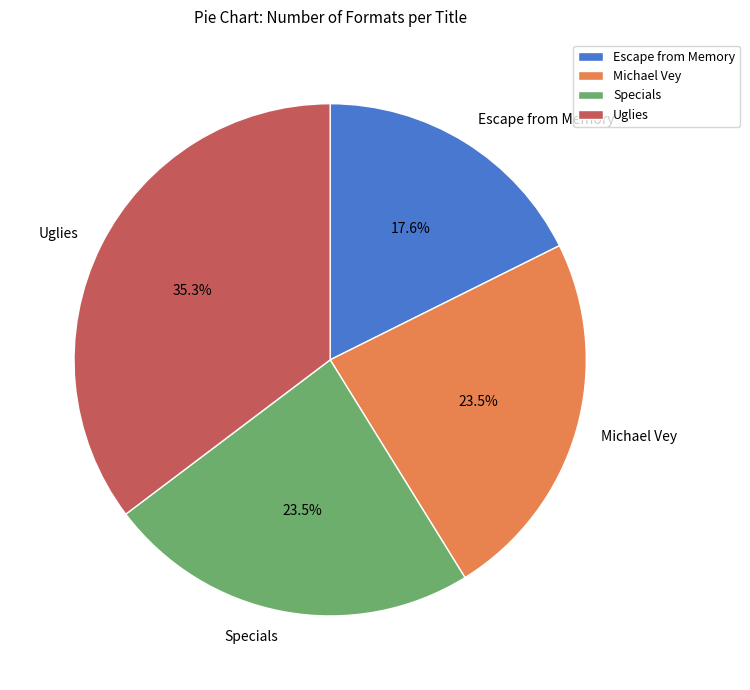

What is the ratio of the value at Uglies to the value at Michael Vey?

1.5